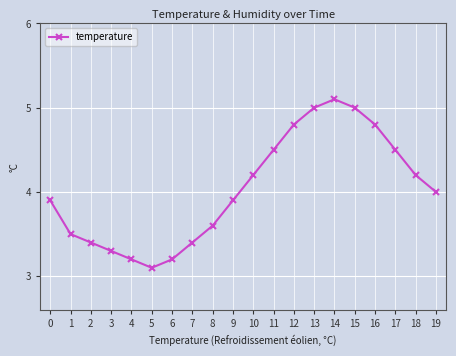

What is the change in value from 16 to 19?

-0.8